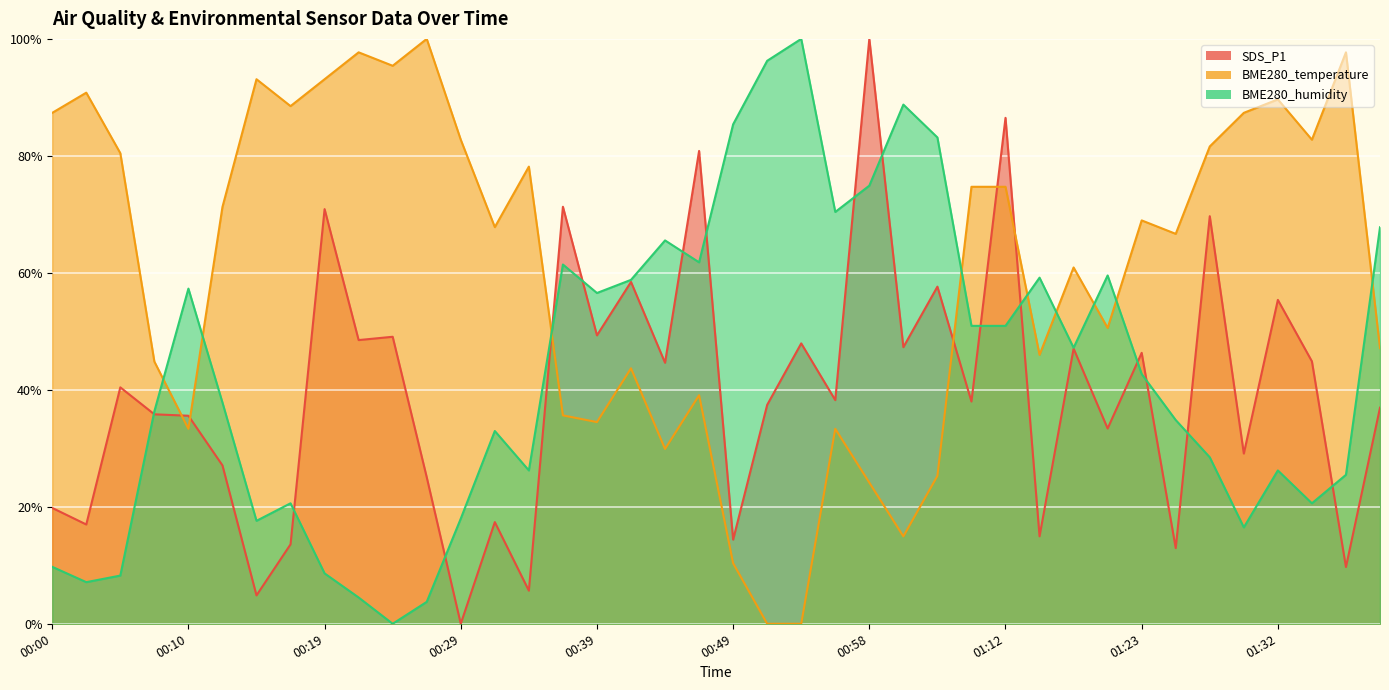

How many interior local peaks does the BME280_temperature series have?

12